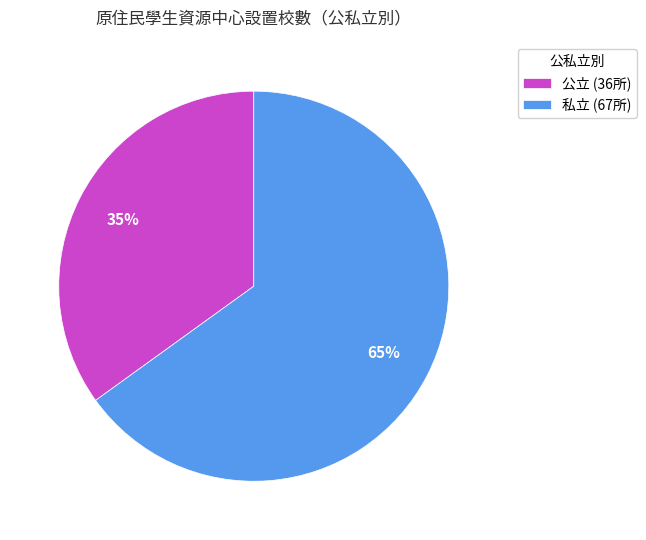

The 私立 slice represents 65% of the pie. True or false?

True